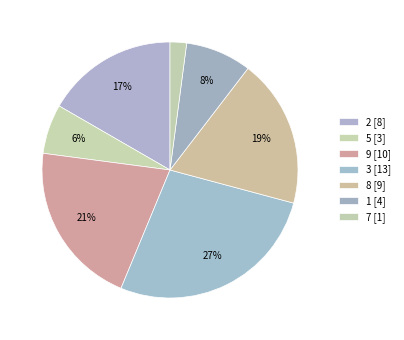

How many segments does this pie chart have?

7